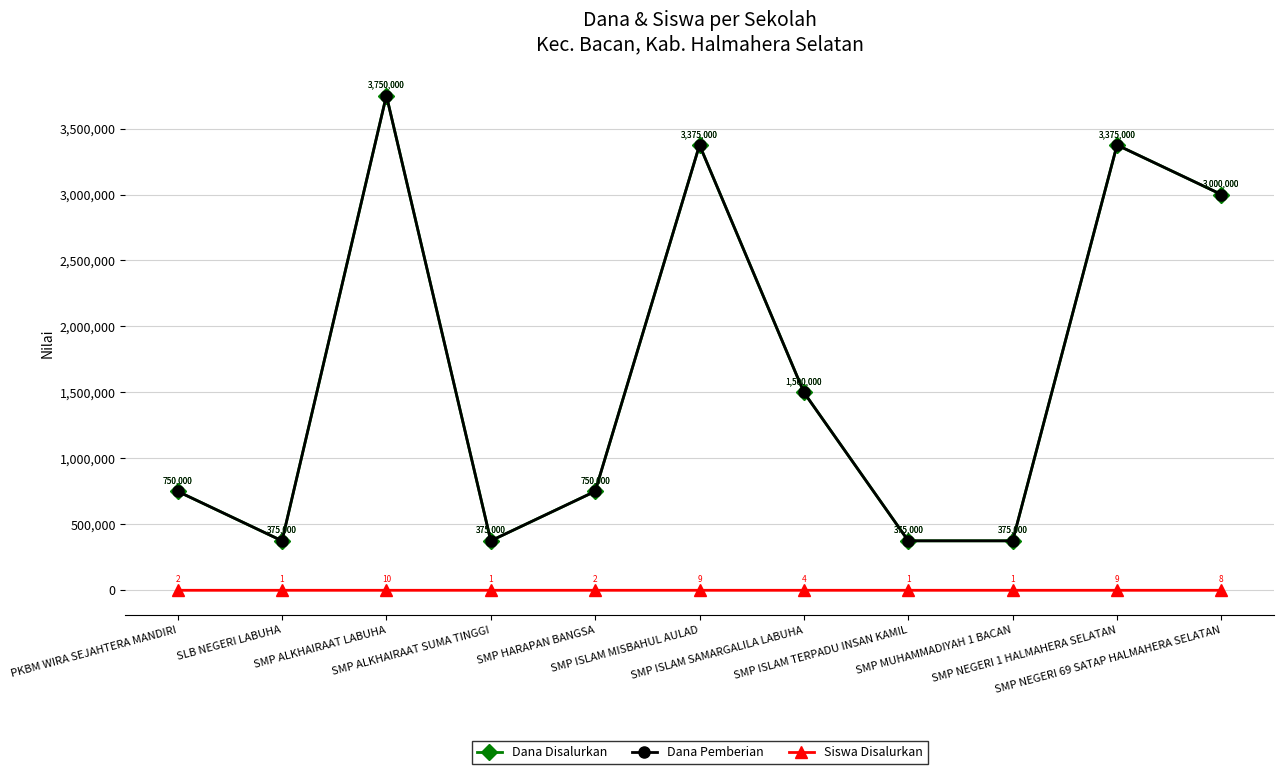

Reading left to right, what are all the values shown in this chart?

Dana Disalurkan: PKBM WIRA SEJAHTERA MANDIRI=750000	SLB NEGERI LABUHA=375000	SMP ALKHAIRAAT LABUHA=3750000	SMP ALKHAIRAAT SUMA TINGGI=375000	SMP HARAPAN BANGSA=750000	SMP ISLAM MISBAHUL AULAD=3375000	SMP ISLAM SAMARGALILA LABUHA=1500000	SMP ISLAM TERPADU INSAN KAMIL=375000	SMP MUHAMMADIYAH 1 BACAN=375000	SMP NEGERI 1 HALMAHERA SELATAN=3375000	SMP NEGERI 69 SATAP HALMAHERA SELATAN=3000000
Dana Pemberian: PKBM WIRA SEJAHTERA MANDIRI=750000	SLB NEGERI LABUHA=375000	SMP ALKHAIRAAT LABUHA=3750000	SMP ALKHAIRAAT SUMA TINGGI=375000	SMP HARAPAN BANGSA=750000	SMP ISLAM MISBAHUL AULAD=3375000	SMP ISLAM SAMARGALILA LABUHA=1500000	SMP ISLAM TERPADU INSAN KAMIL=375000	SMP MUHAMMADIYAH 1 BACAN=375000	SMP NEGERI 1 HALMAHERA SELATAN=3375000	SMP NEGERI 69 SATAP HALMAHERA SELATAN=3000000
Siswa Disalurkan: PKBM WIRA SEJAHTERA MANDIRI=2	SLB NEGERI LABUHA=1	SMP ALKHAIRAAT LABUHA=10	SMP ALKHAIRAAT SUMA TINGGI=1	SMP HARAPAN BANGSA=2	SMP ISLAM MISBAHUL AULAD=9	SMP ISLAM SAMARGALILA LABUHA=4	SMP ISLAM TERPADU INSAN KAMIL=1	SMP MUHAMMADIYAH 1 BACAN=1	SMP NEGERI 1 HALMAHERA SELATAN=9	SMP NEGERI 69 SATAP HALMAHERA SELATAN=8